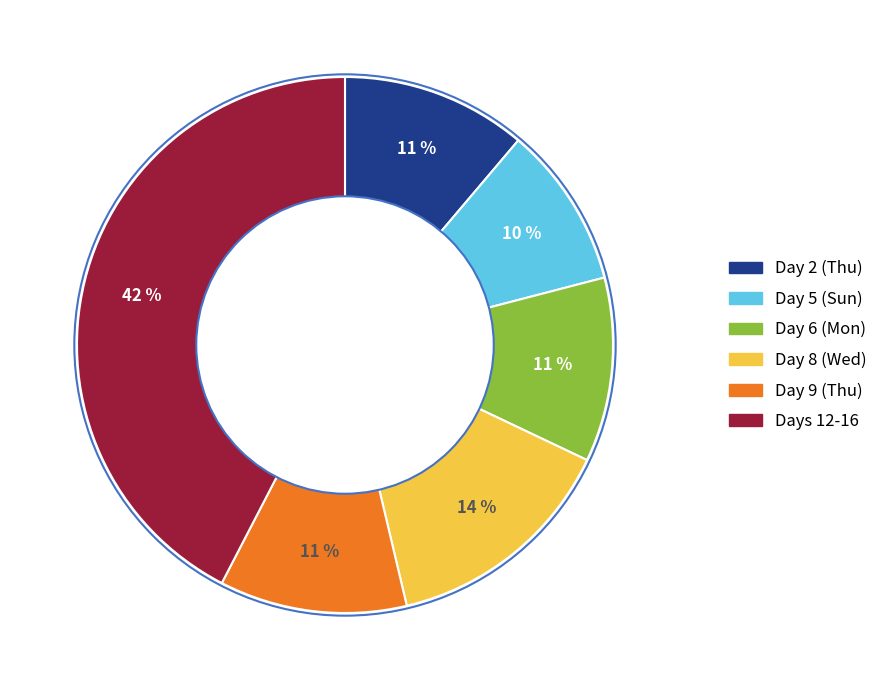

Is there any slice that represents more than half of the pie?

No